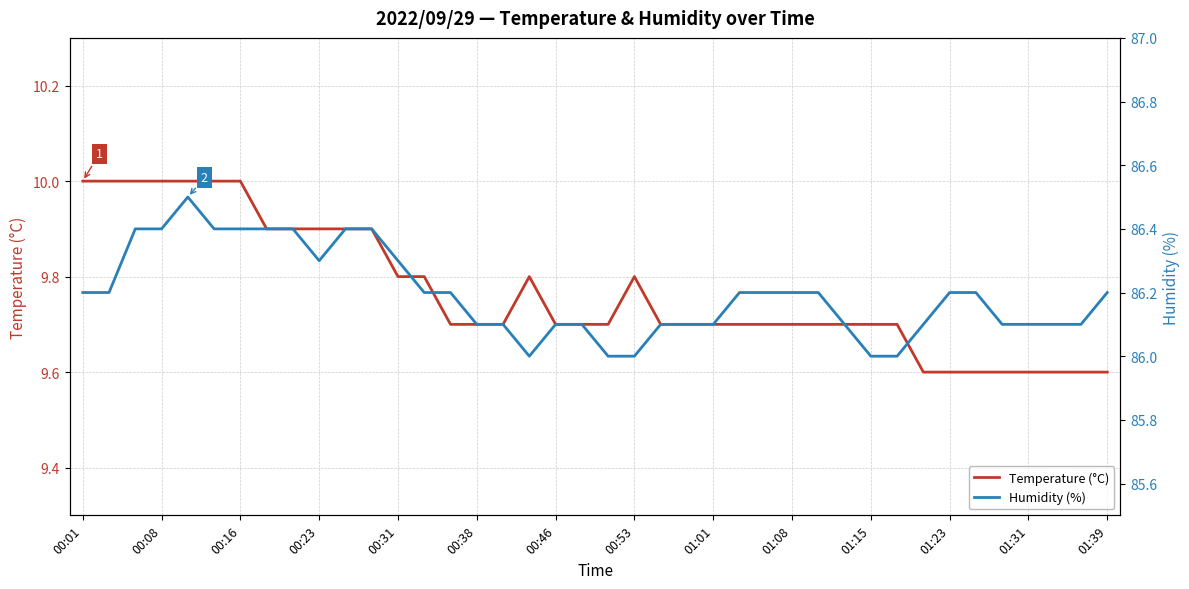

What is the highest value of the Temperature (°C) series?

10.0